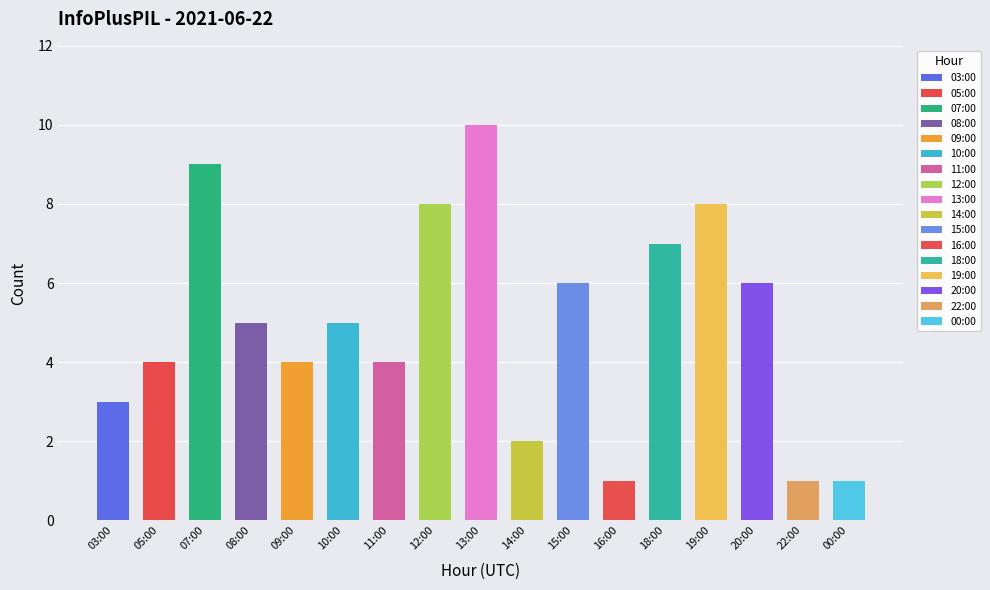

What is the value of the 4th bar from the left?

5